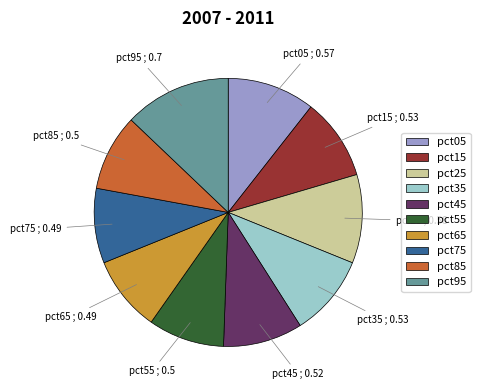

Count the number of slices in the pie.

10